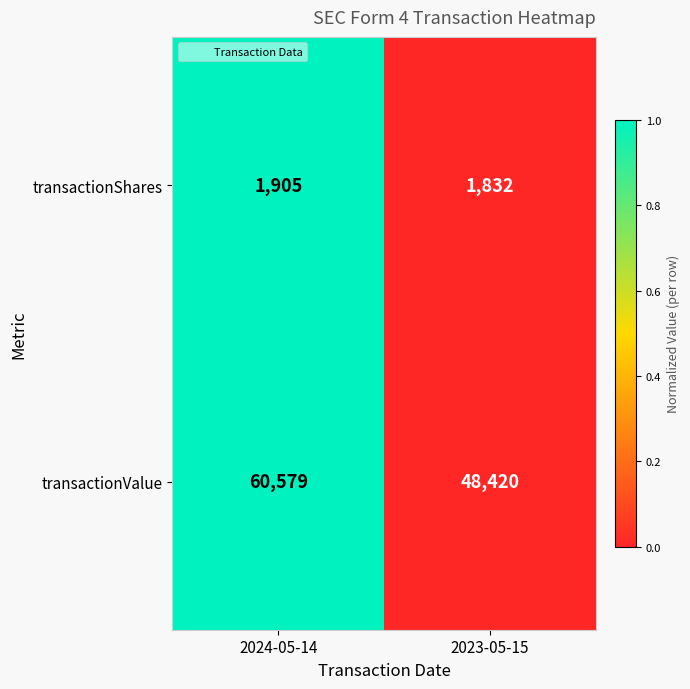

At which category does the chart reach its minimum across all series?

2023-05-15